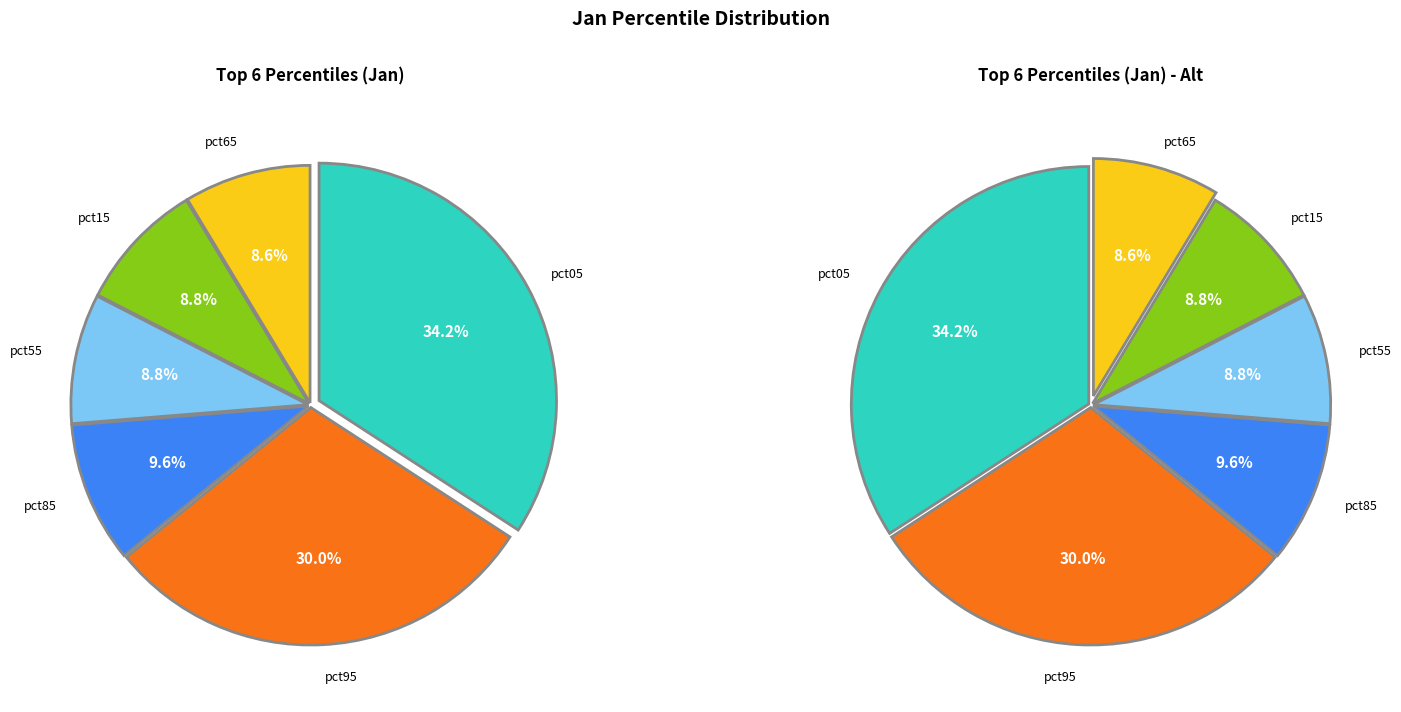

Does pct35 account for over 50% of the chart?

No